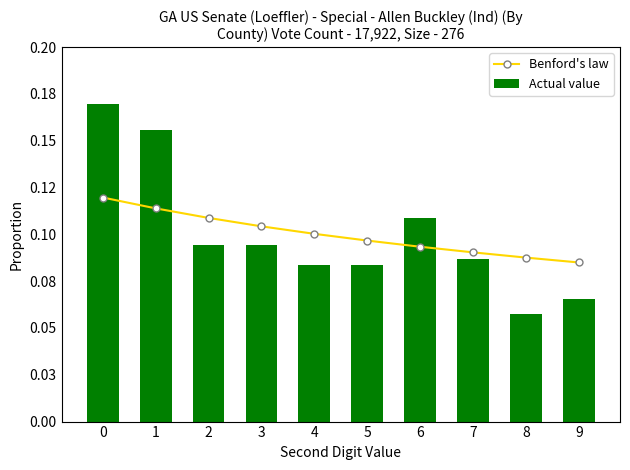

Rank the series at 2 from lowest to highest value.

Actual value, Benford's law